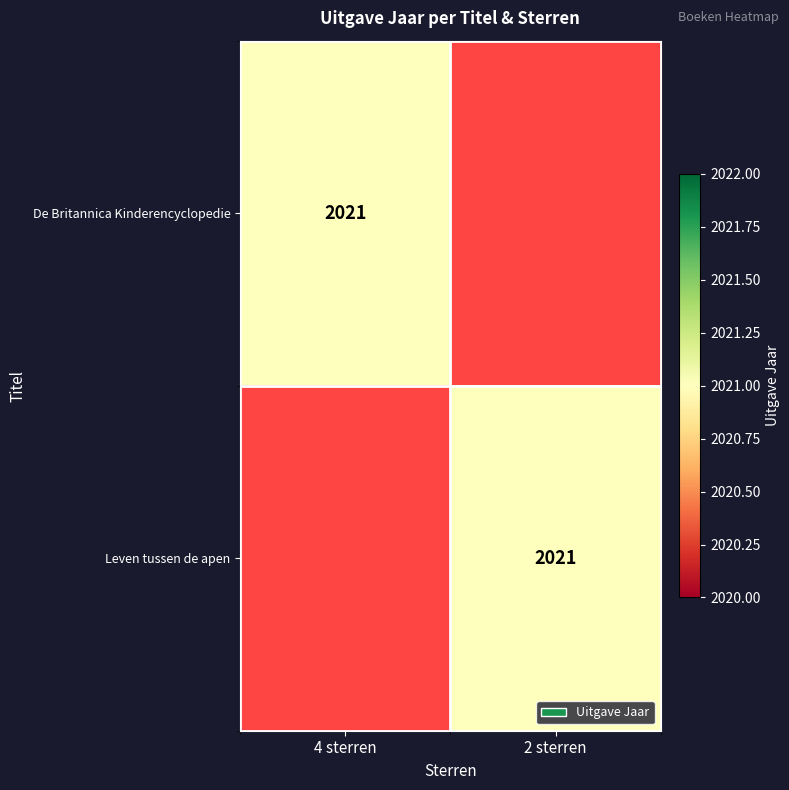

True or false: De Britannica Kinderencyclopedie has a value of 2021 at 4 sterren.

True